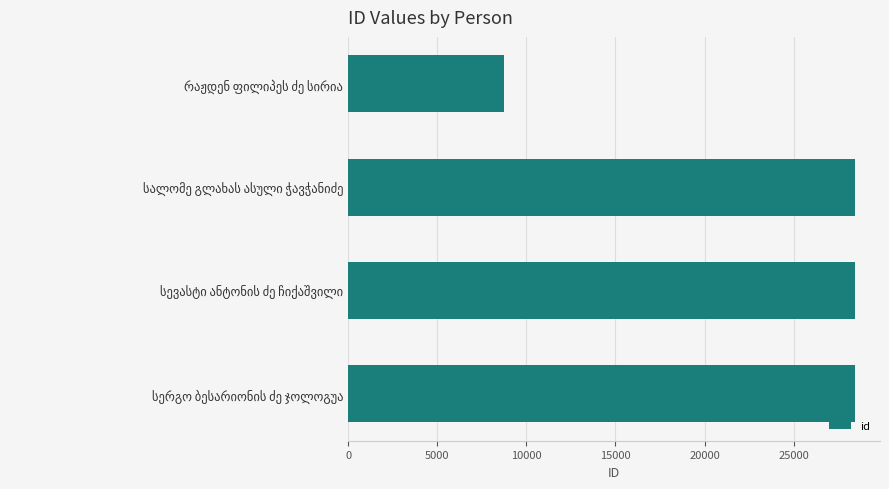

What is the value of the 1st bar from the top?

8732